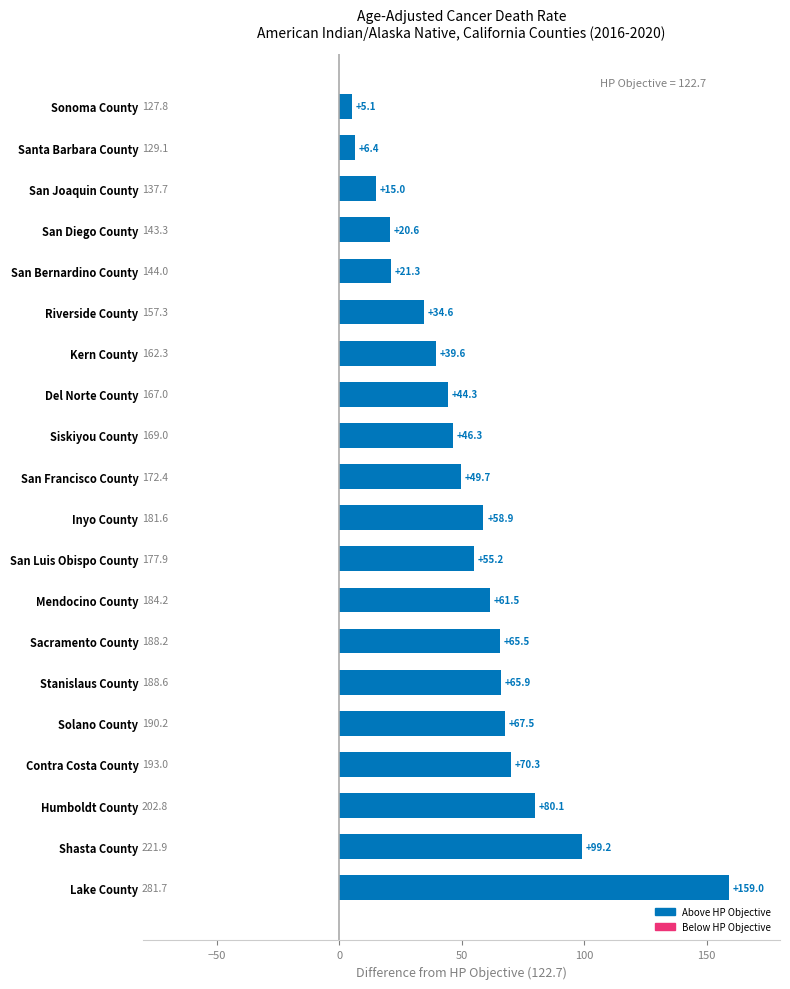

How many distinct data groups are displayed?

1